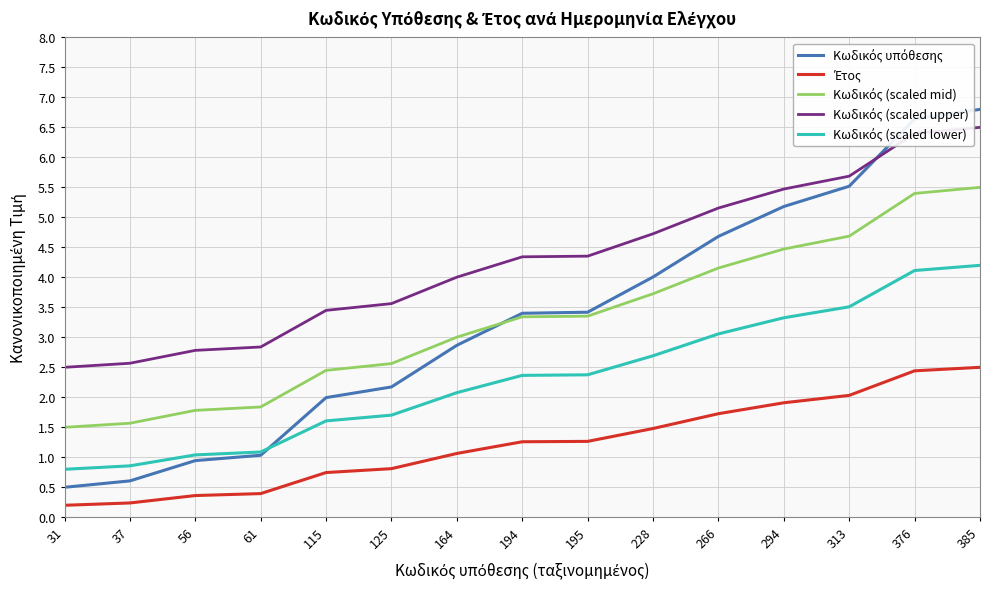

Count the number of categories in the chart.

15